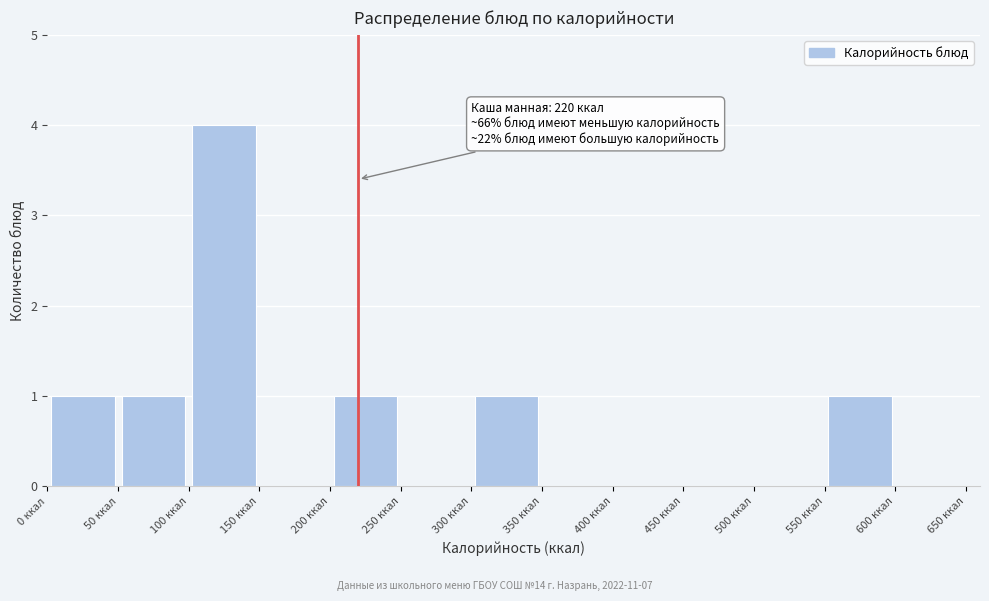

Which range on the x-axis has the tallest bar?

100 to 150